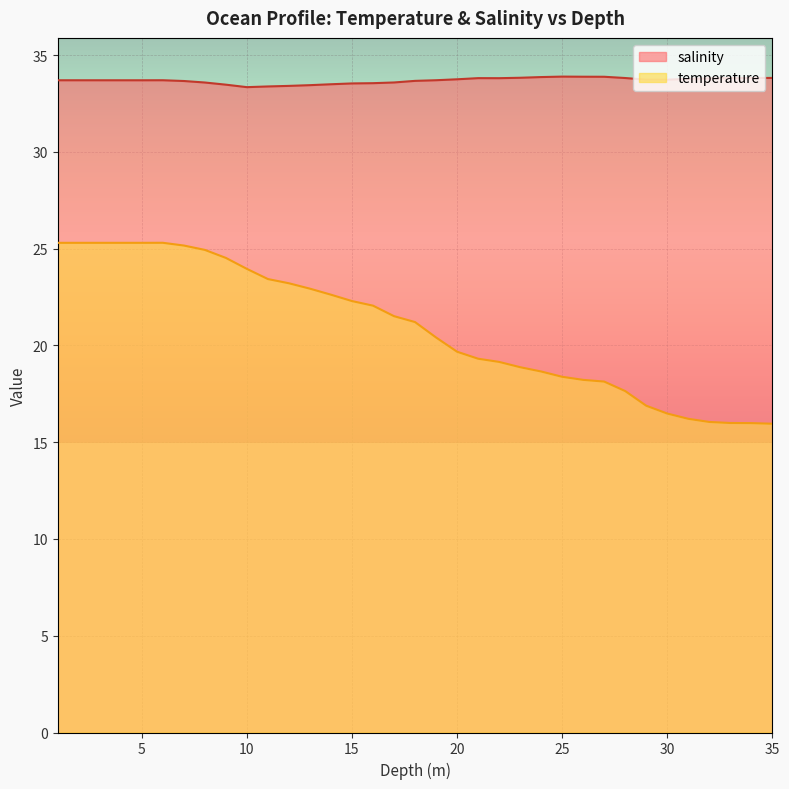

How many data points does each series have?

35